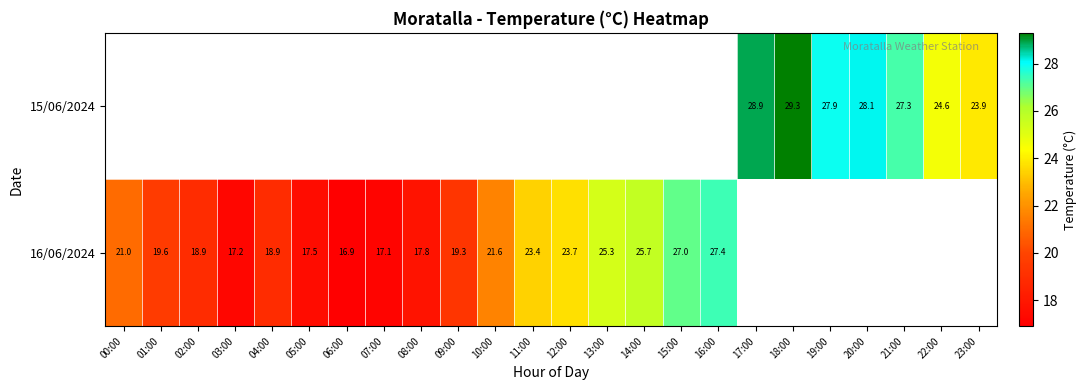

The value of 16/06/2024 at 03:00 is 17.2. True or false?

True